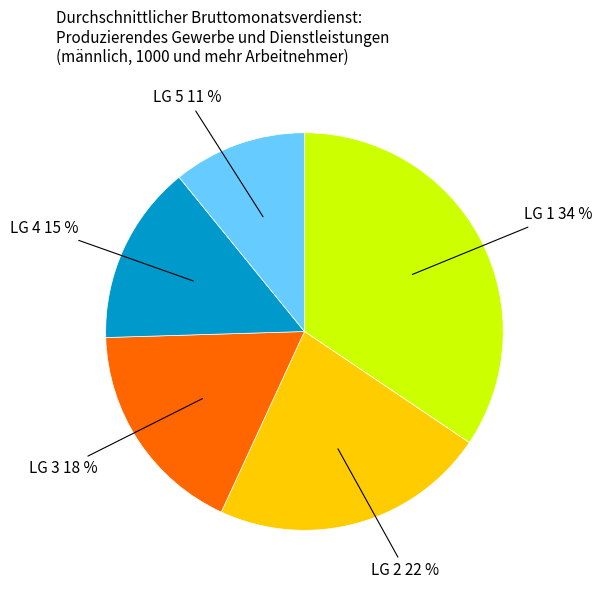

To the nearest percent, what is the average slice percentage?

20%